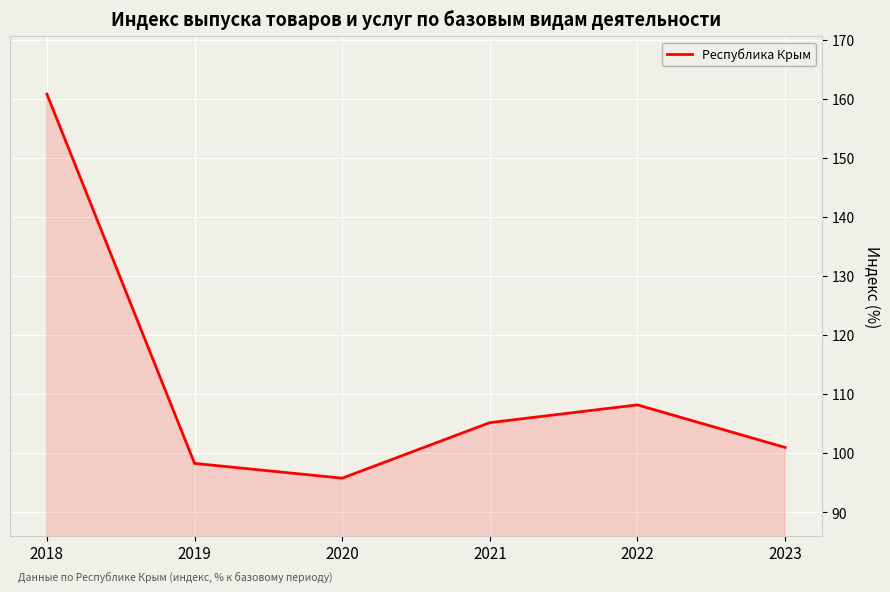

Where is the first local maximum?

2022